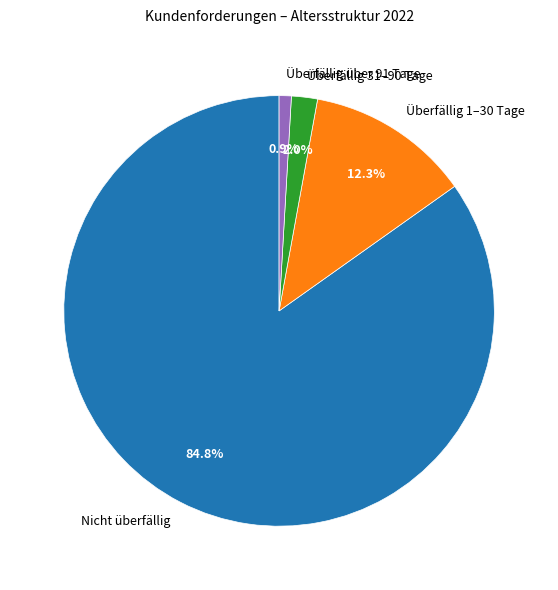

The Überfällig 31–90 Tage slice represents 11% of the pie. True or false?

False